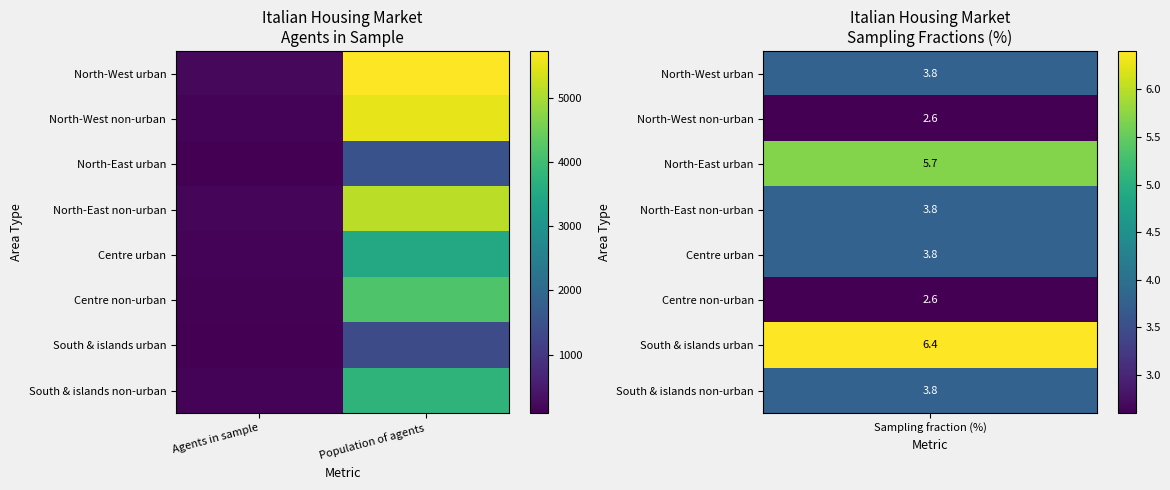

Which series has the largest range (max minus min)?

North-West urban